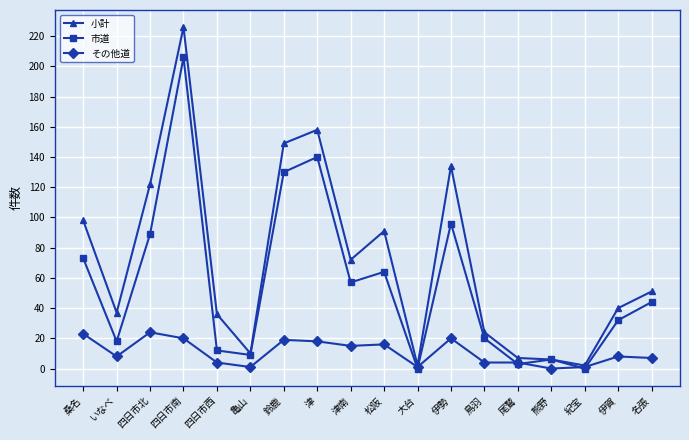

Does the chart have visible grid lines?

Yes